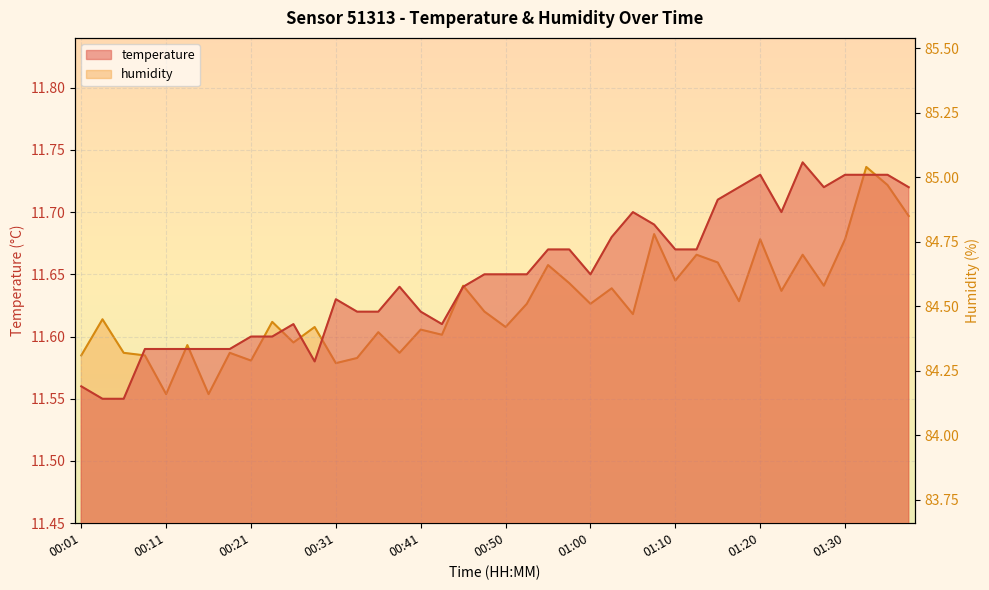

Between 00:24 and 01:25, which series saw the biggest shift?

humidity